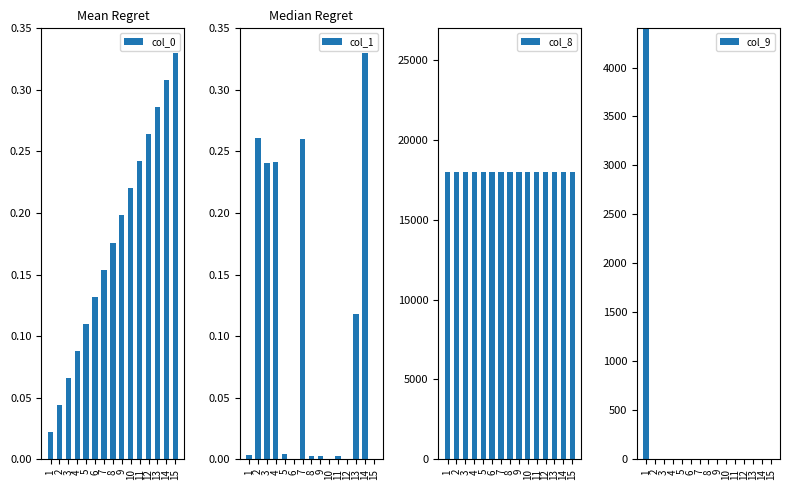

At which label is col_9 closest to 9000?

1